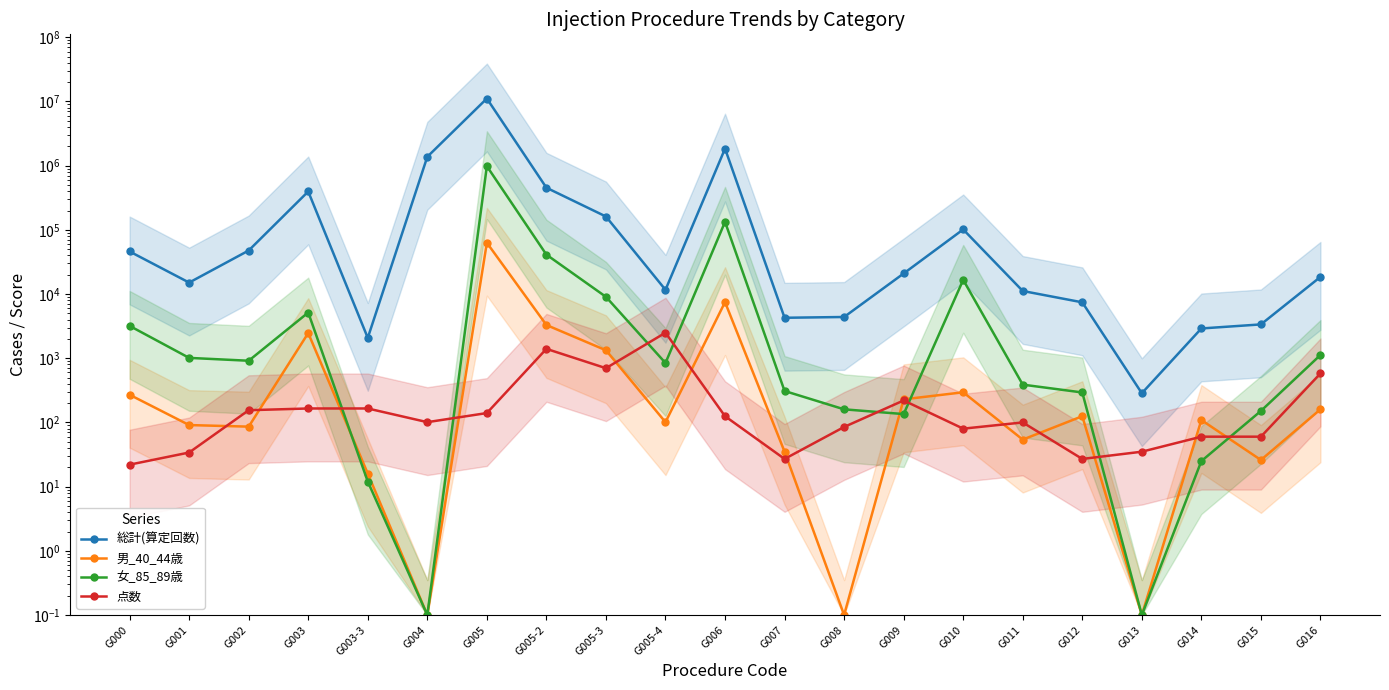

What is the label of the 18th point from the right?

G003